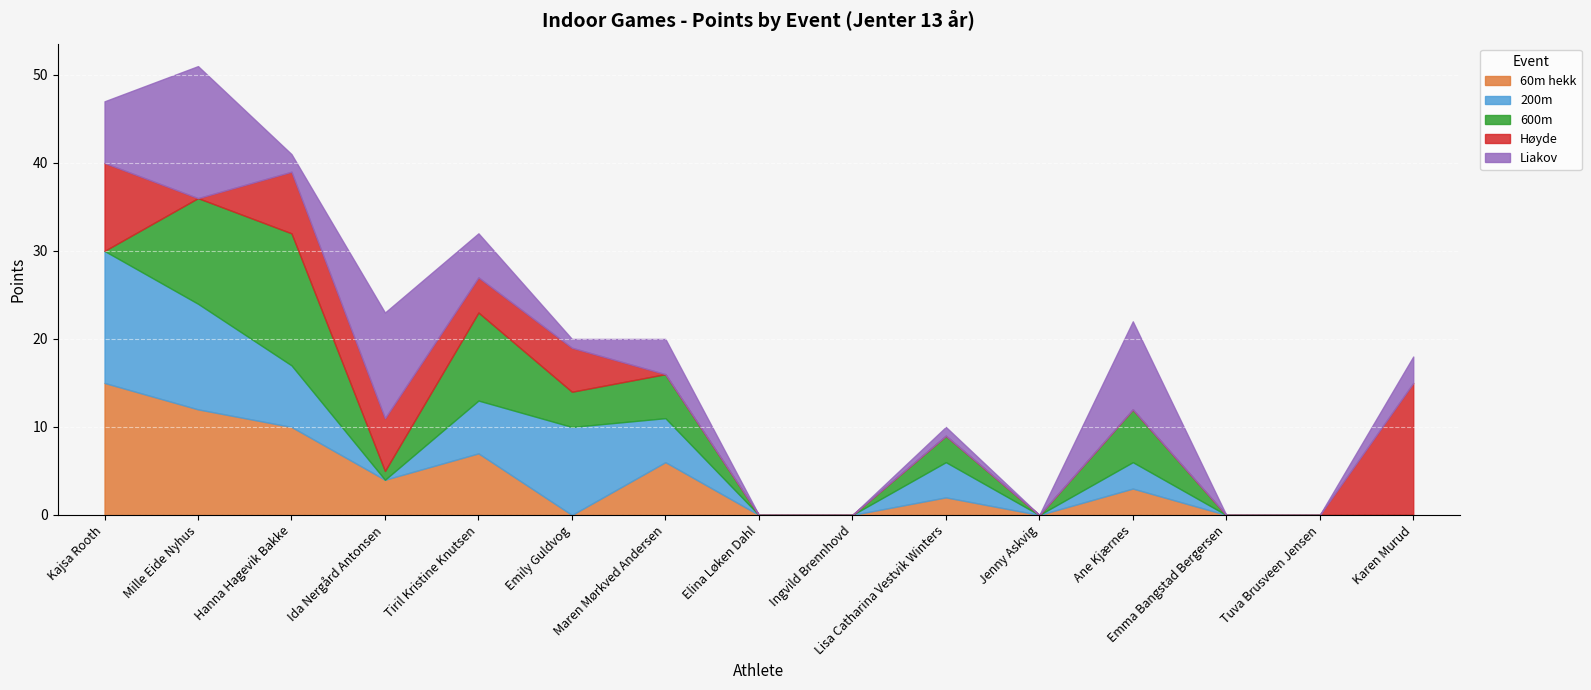

True or false: 60m hekk and 600m intersect in this chart.

True